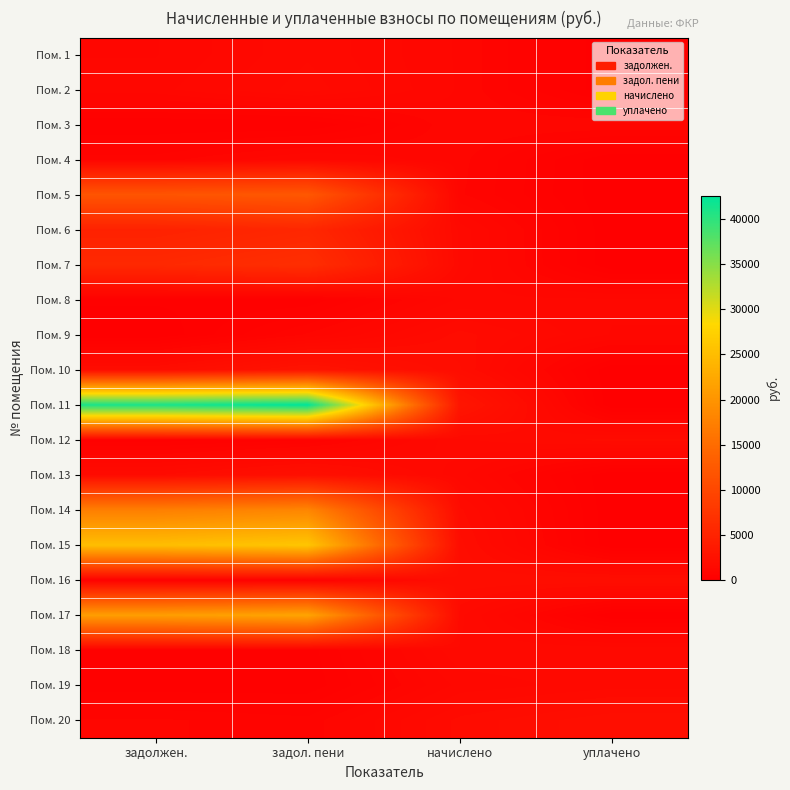

What is the maximum value shown in the chart?

42636.0